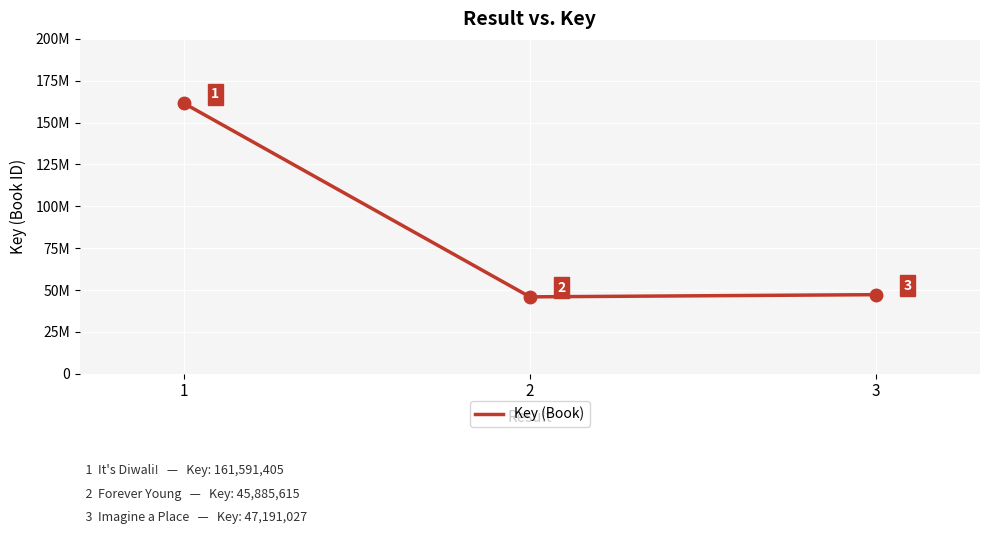

What is the change in value from 1 to 2?

-115705790